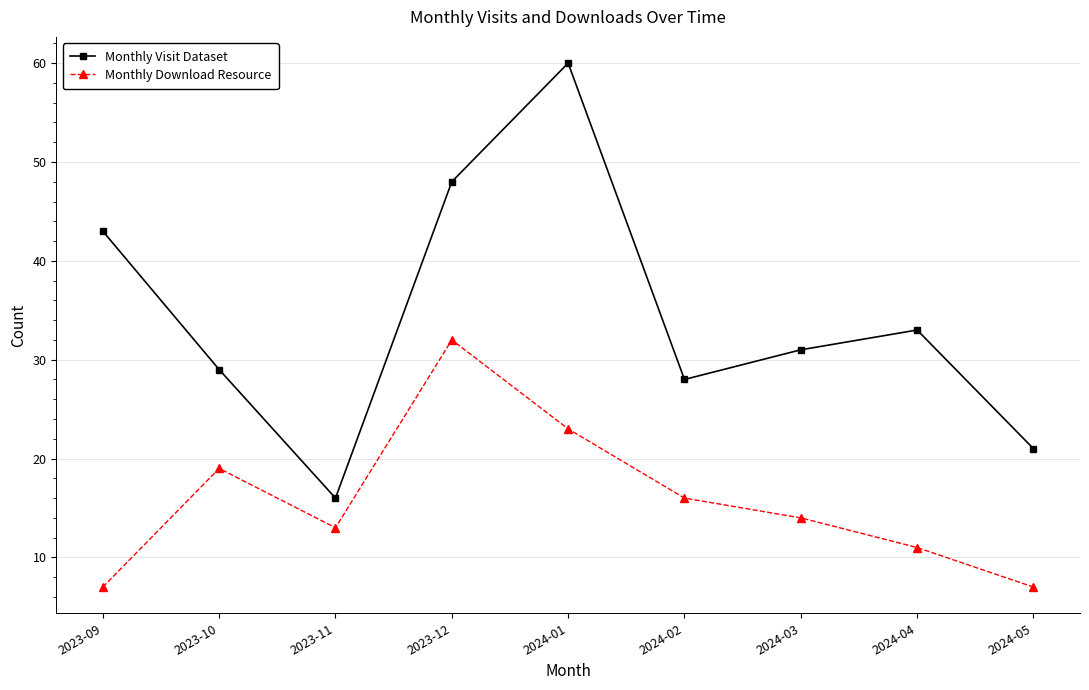

At which category is the sum across all series the highest?

2024-01